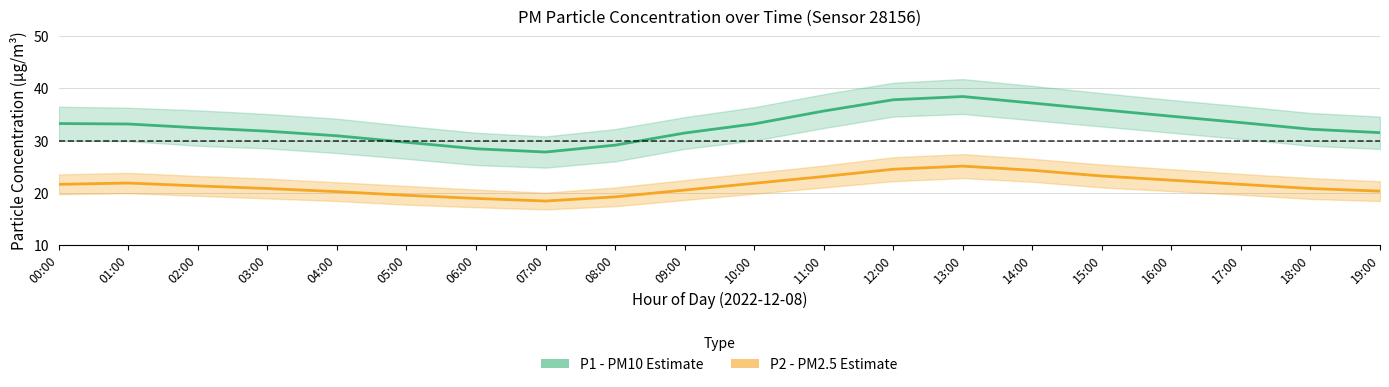

Rank the categories by P2 (PM2.5) value from lowest to highest.

07:00, 06:00, 08:00, 05:00, 04:00, 19:00, 09:00, 03:00, 18:00, 02:00, 00:00, 17:00, 10:00, 01:00, 16:00, 11:00, 15:00, 14:00, 12:00, 13:00